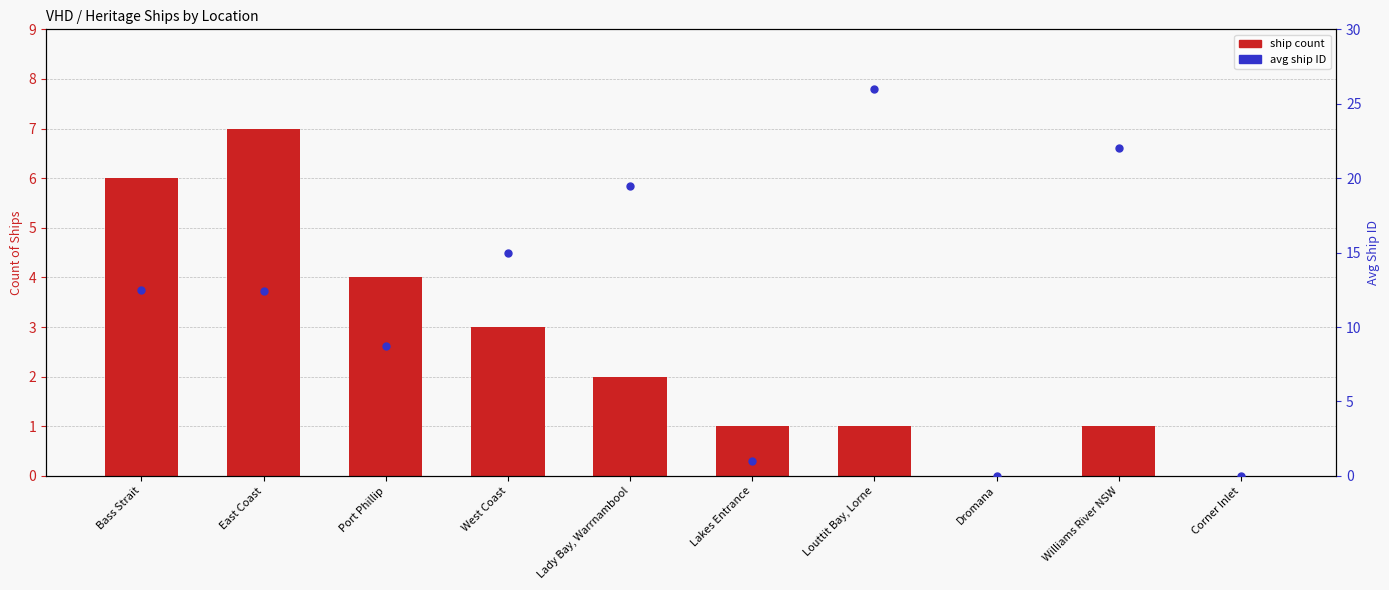

Which series contains the highest Y value?

avg ship ID